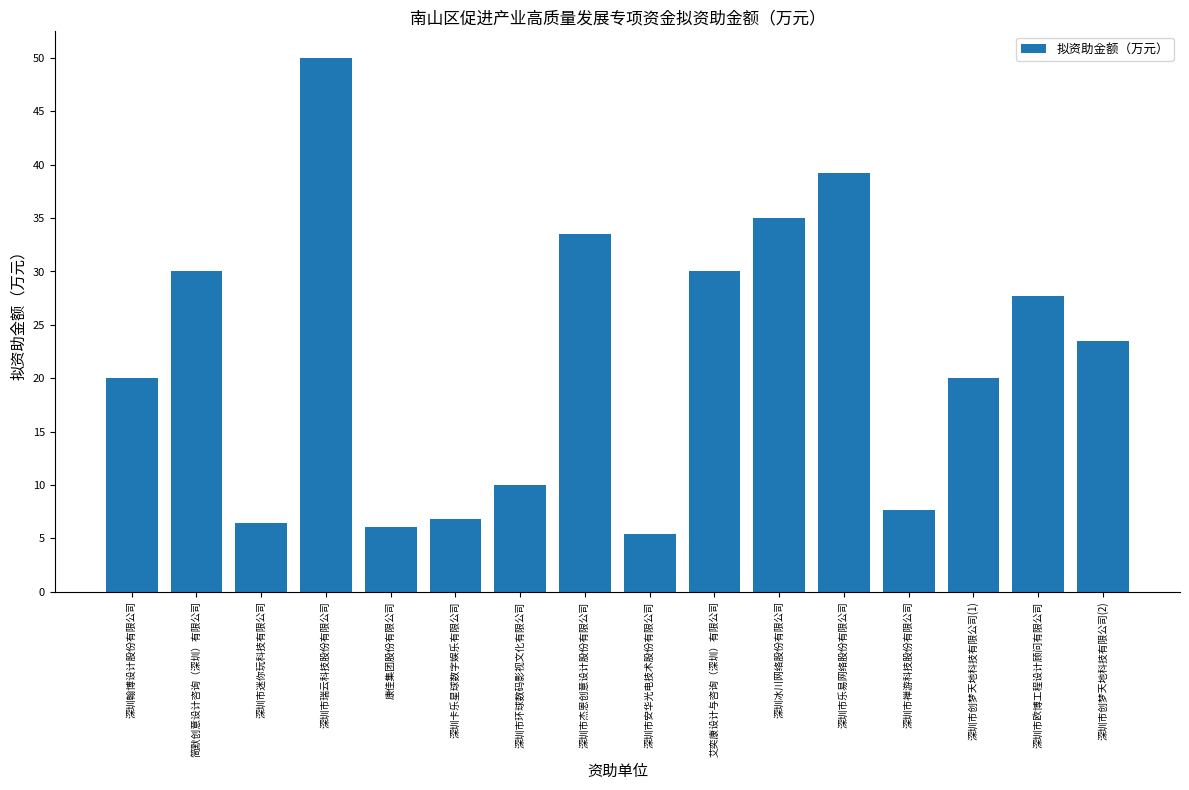

The value at 深圳市乐易网络股份有限公司 is 54.2. True or false?

False